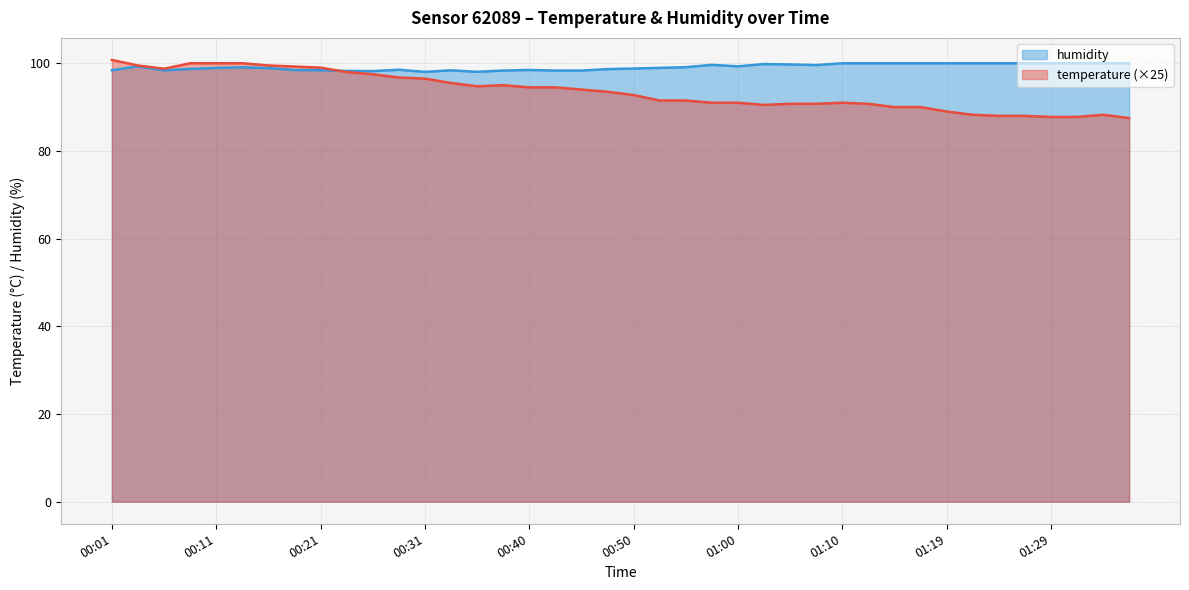

Reading left to right, list all the values displayed in this chart.

temperature: 00:01=100.8	00:04=99.5	00:06=98.8	00:08=100.0	00:11=100.0	00:13=100.0	00:16=99.5	00:18=99.2	00:21=99.0	00:23=98.0	00:26=97.5	00:28=96.8	00:31=96.5	00:33=95.5	00:36=94.8	00:38=95.0	00:40=94.5	00:43=94.5	00:45=94.0	00:48=93.5	00:50=92.8	00:53=91.5	00:55=91.5	00:57=91.0	01:00=91.0	01:02=90.5	01:05=90.8	01:07=90.8	01:10=91.0	01:12=90.8	01:14=90.0	01:17=90.0	01:19=89.0	01:22=88.2	01:24=88.0	01:27=88.0	01:29=87.8	01:31=87.8	01:34=88.2	01:36=87.5
humidity: 00:01=98.4	00:04=99.3	00:06=98.4	00:08=98.7	00:11=98.9	00:13=99.1	00:16=98.9	00:18=98.5	00:21=98.4	00:23=98.2	00:26=98.2	00:28=98.5	00:31=98.0	00:33=98.4	00:36=98.0	00:38=98.3	00:40=98.5	00:43=98.3	00:45=98.3	00:48=98.7	00:50=98.8	00:53=99.0	00:55=99.1	00:57=99.6	01:00=99.3	01:02=99.8	01:05=99.7	01:07=99.6	01:10=100.0	01:12=100.0	01:14=100.0	01:17=100.0	01:19=100.0	01:22=100.0	01:24=100.0	01:27=100.0	01:29=100.0	01:31=100.0	01:34=100.0	01:36=100.0